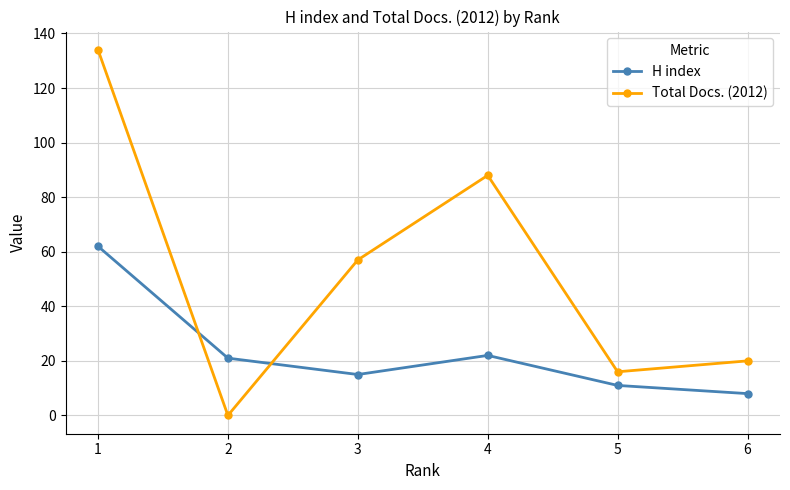

What is the value of the Total Docs. (2012) point at the 4th from the left?

88